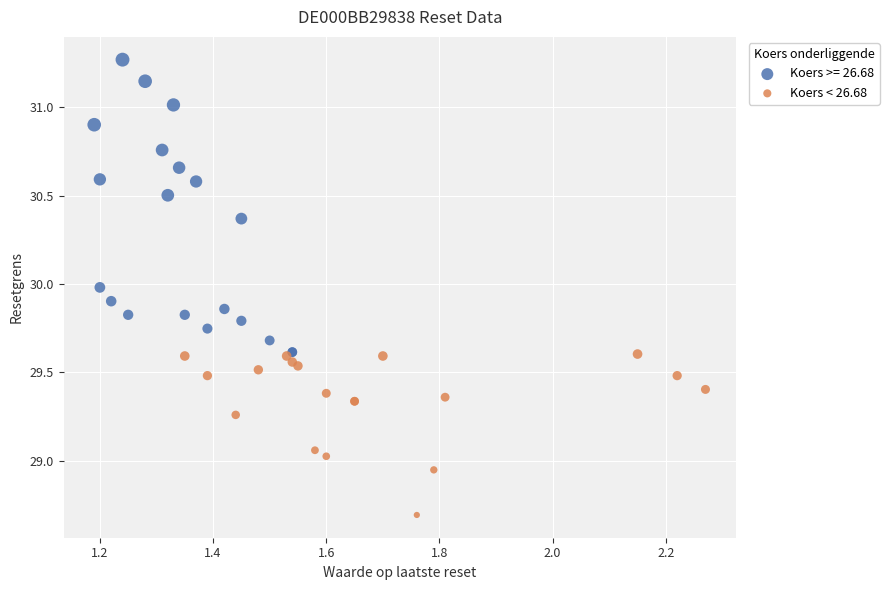

Which series has the widest spread of Y values?

Koers >= 26.68